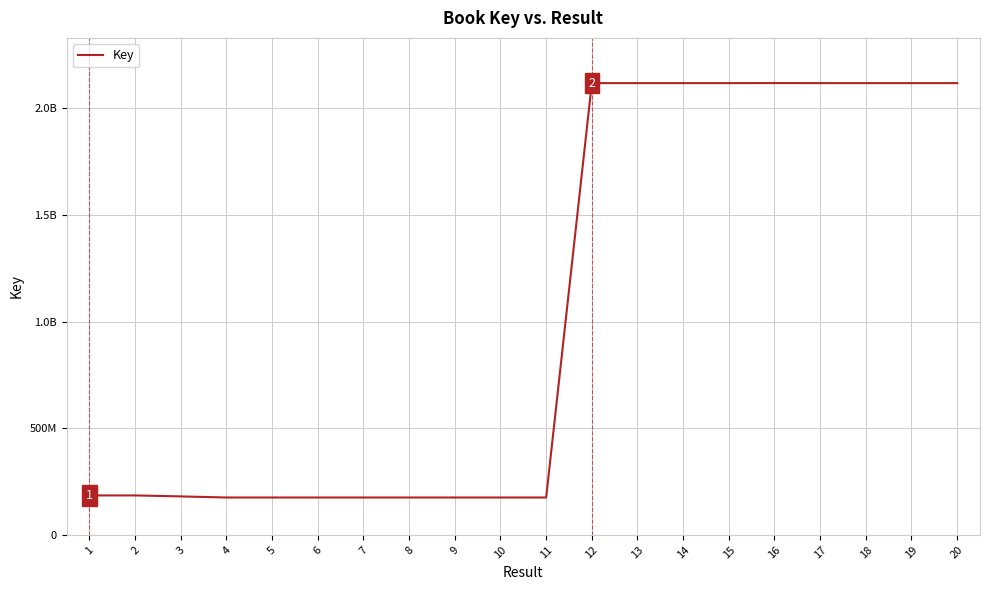

Does the chart display data point markers on the line(s)?

No